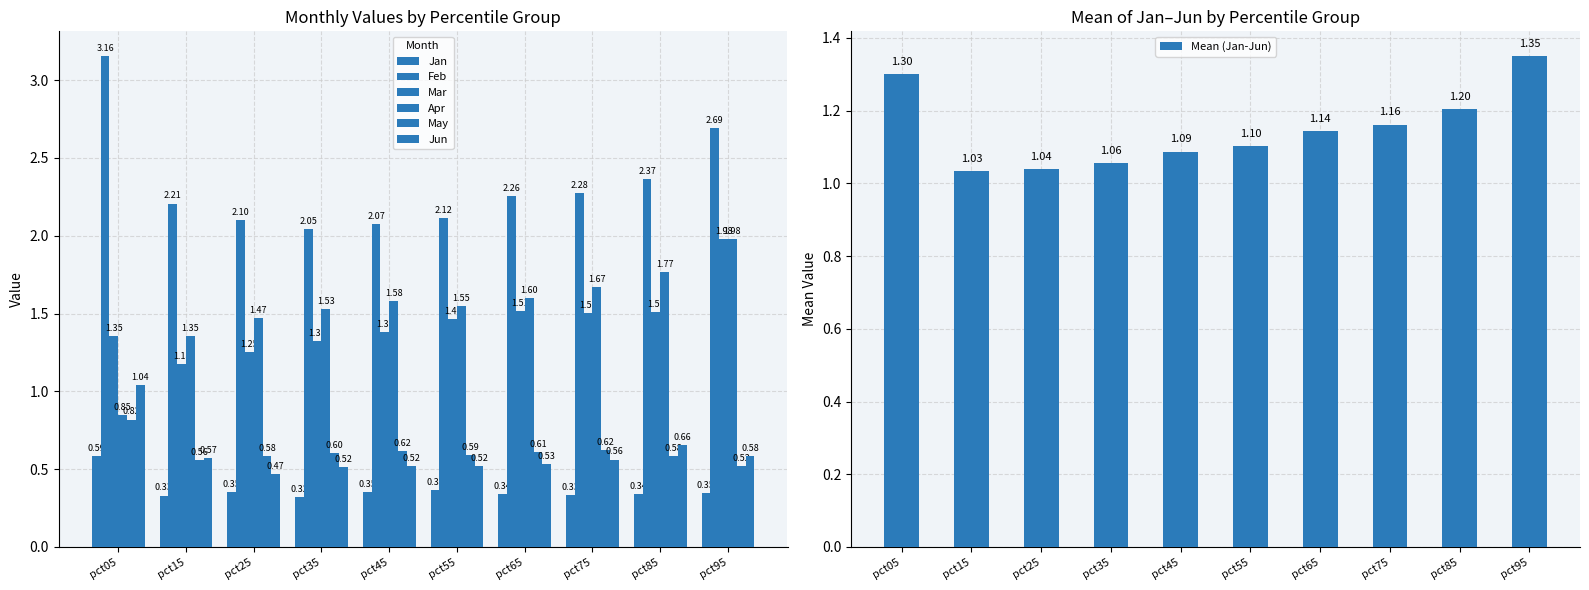

Count the May values in the range 0 to 1.

10